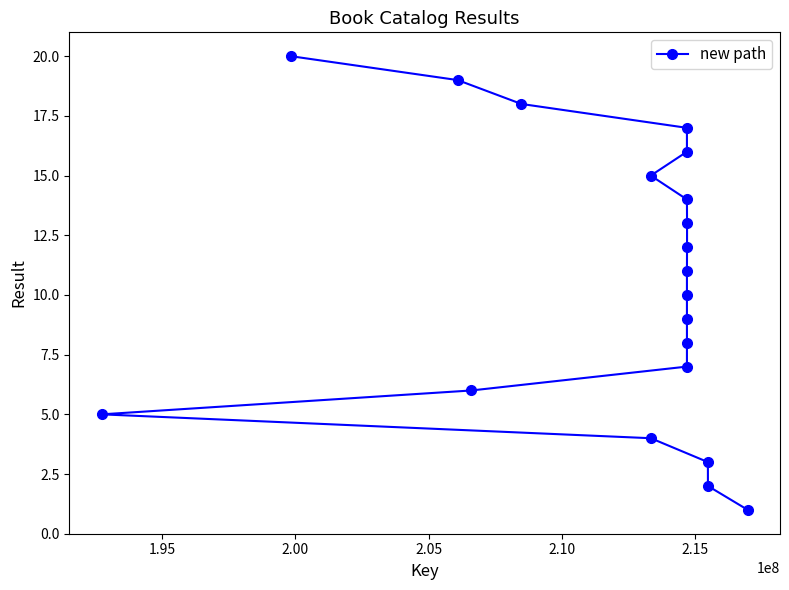

What is the value of the 18th point from the left?

3